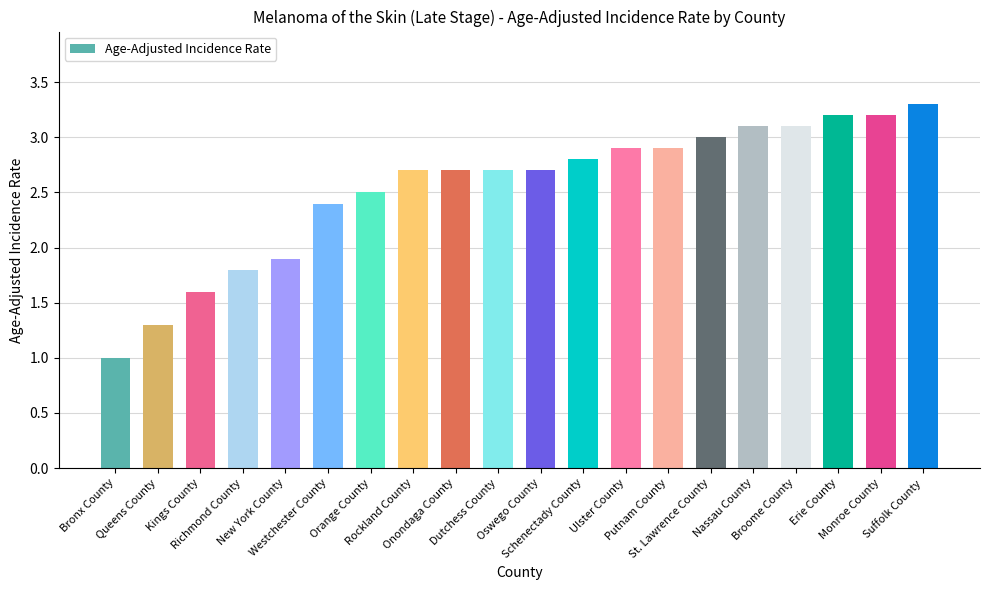

What position from the left is Westchester County?

6